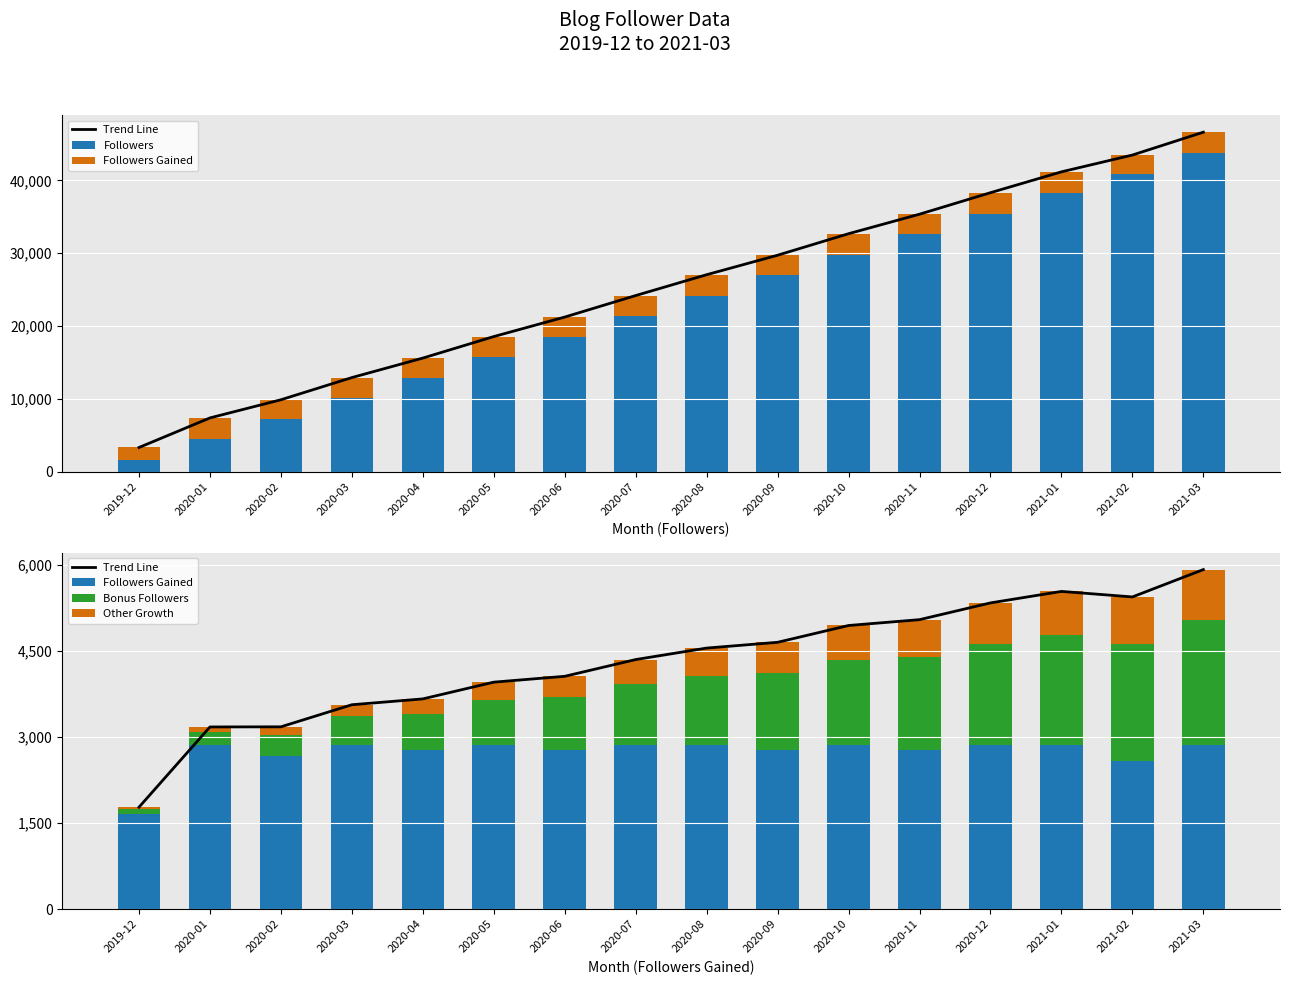

True or false: Trend Line has a value of 2370.0 at 2020-06.

False